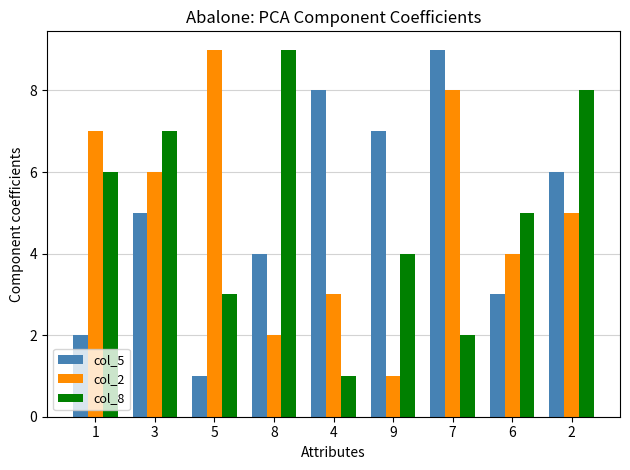

The value of col_5 at 1 is 2. True or false?

True